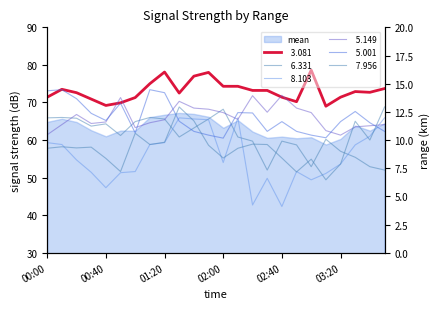

In   7.956, how many points are lower than both neighbors (excluding endpoints)?

7